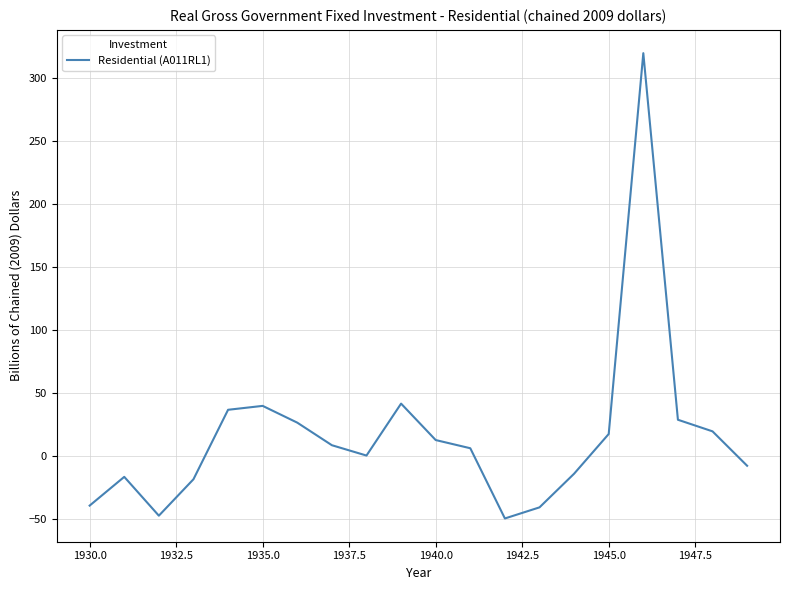

What is the smallest value displayed?

-49.4